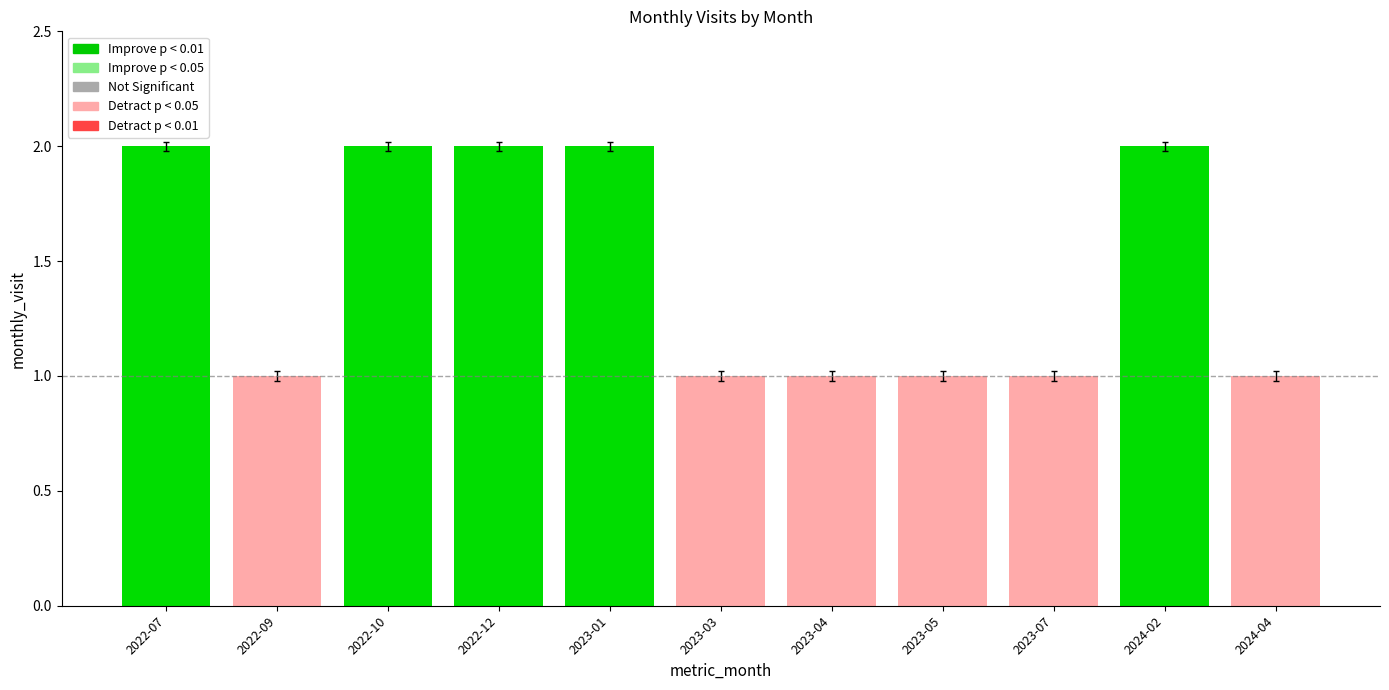

Are the bars horizontal?

No